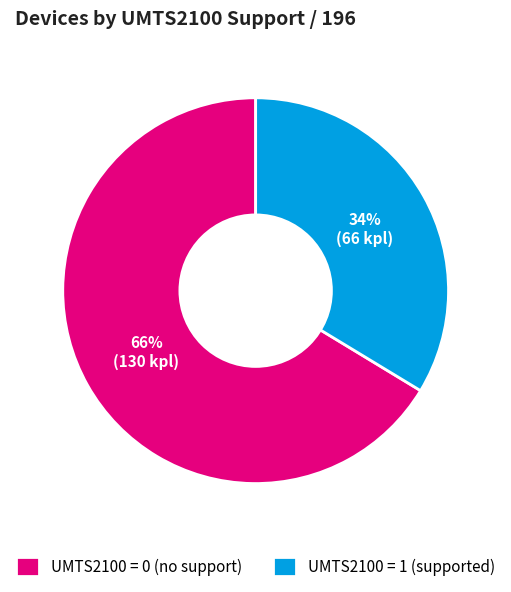

Approximately how many times larger is the value at UMTS2100 = 1 (supported) compared to UMTS2100 = 0 (no support)?

0.5